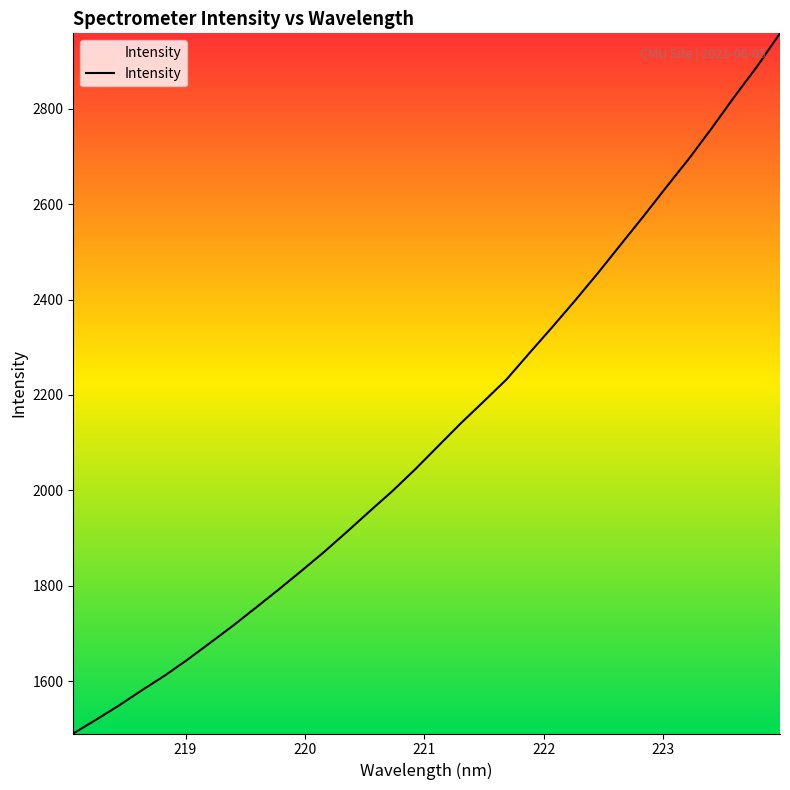

How many distinct data groups are displayed?

1